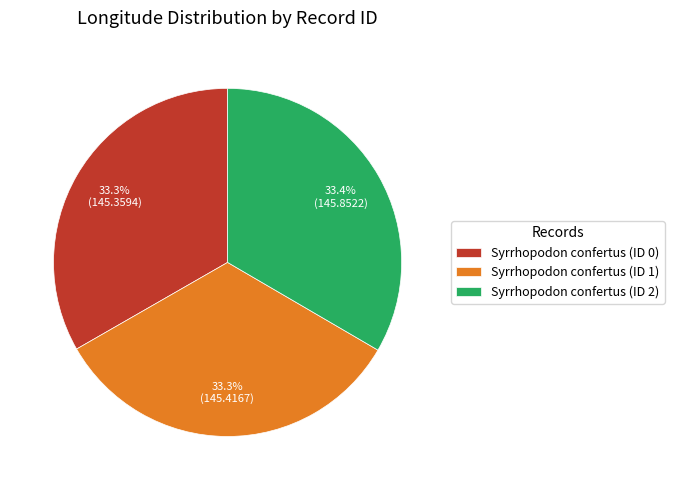

How many segments does this pie chart have?

3